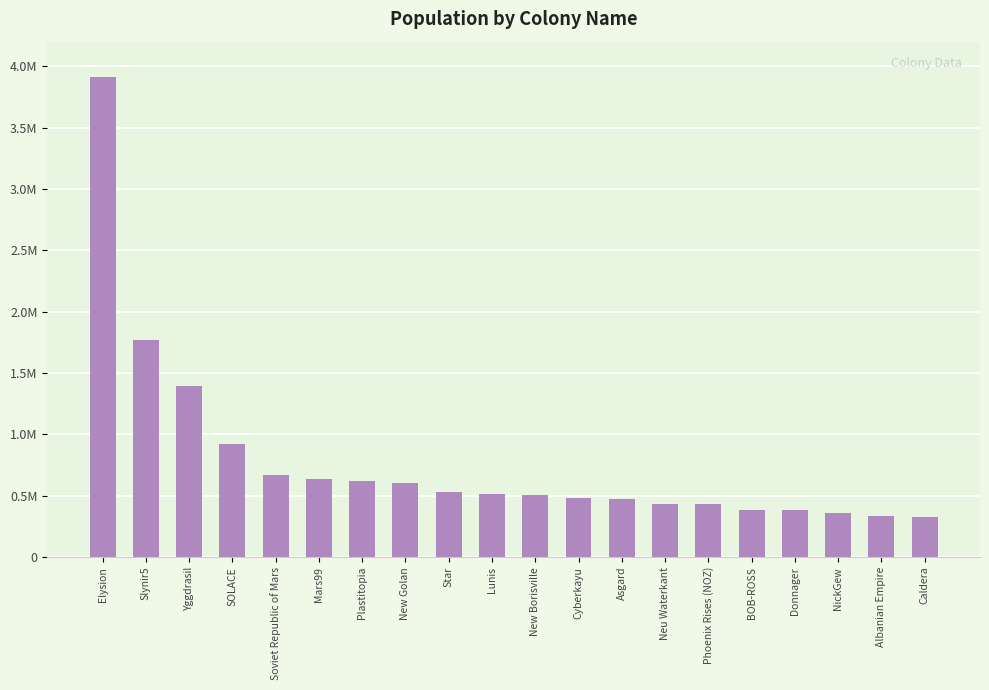

What is the greatest value displayed?

3915793